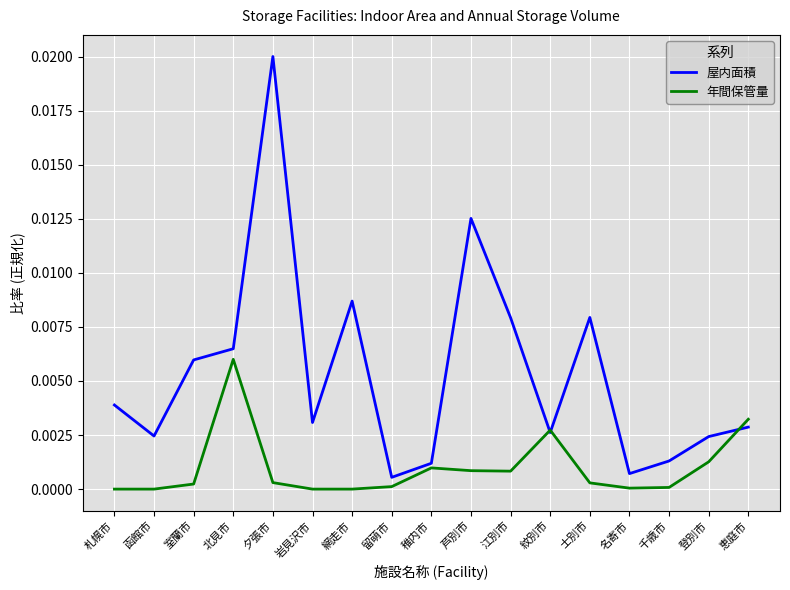

Which series has the largest range (max minus min)?

屋内面積